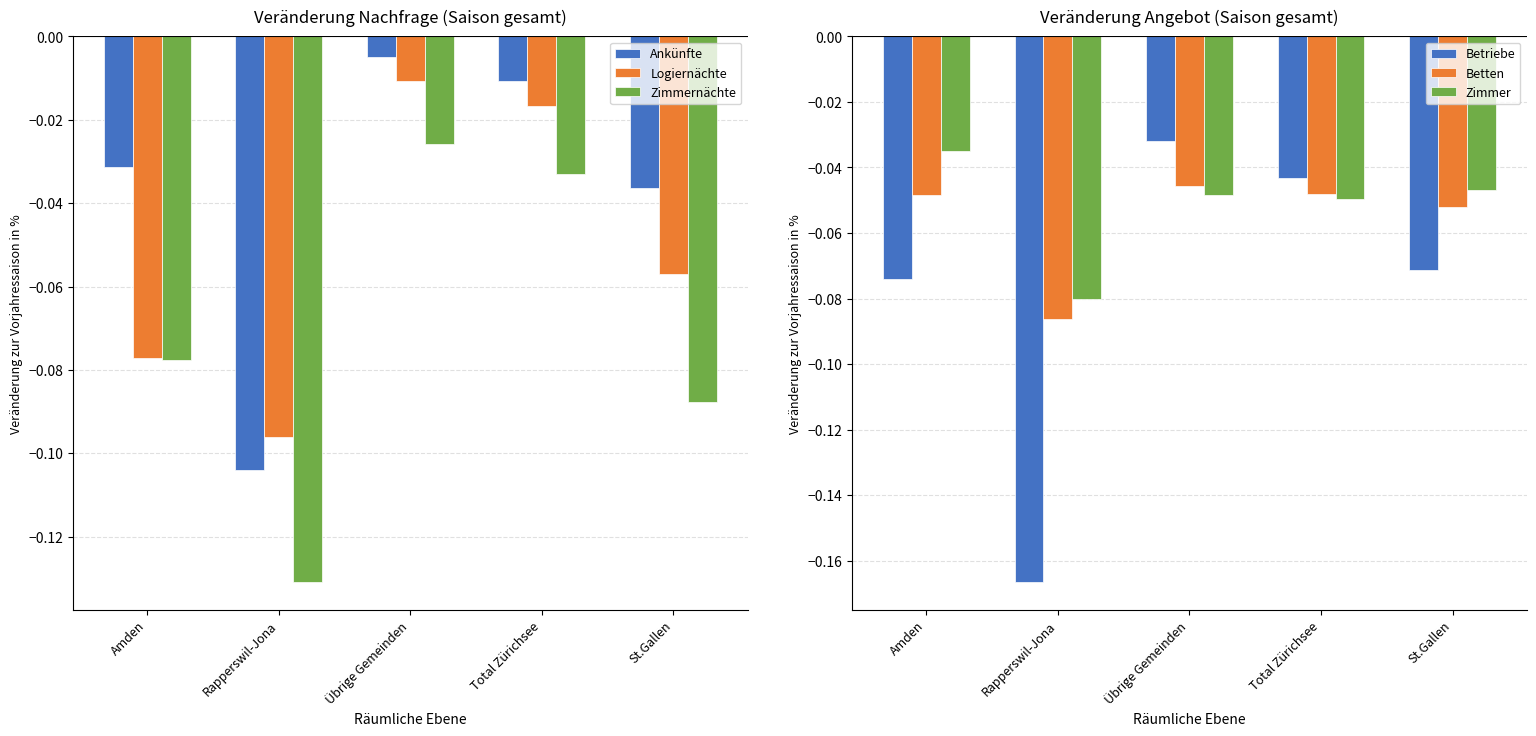

Between Total Zürichsee and Amden, which is larger?

Total Zürichsee